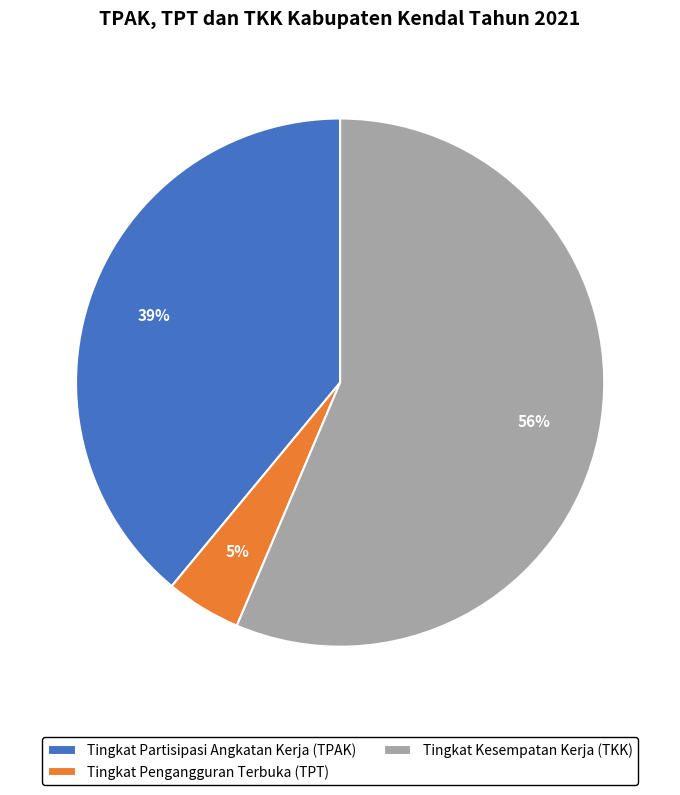

To the nearest percent, what portion does Tingkat Kesempatan Kerja (TKK) represent?

56%